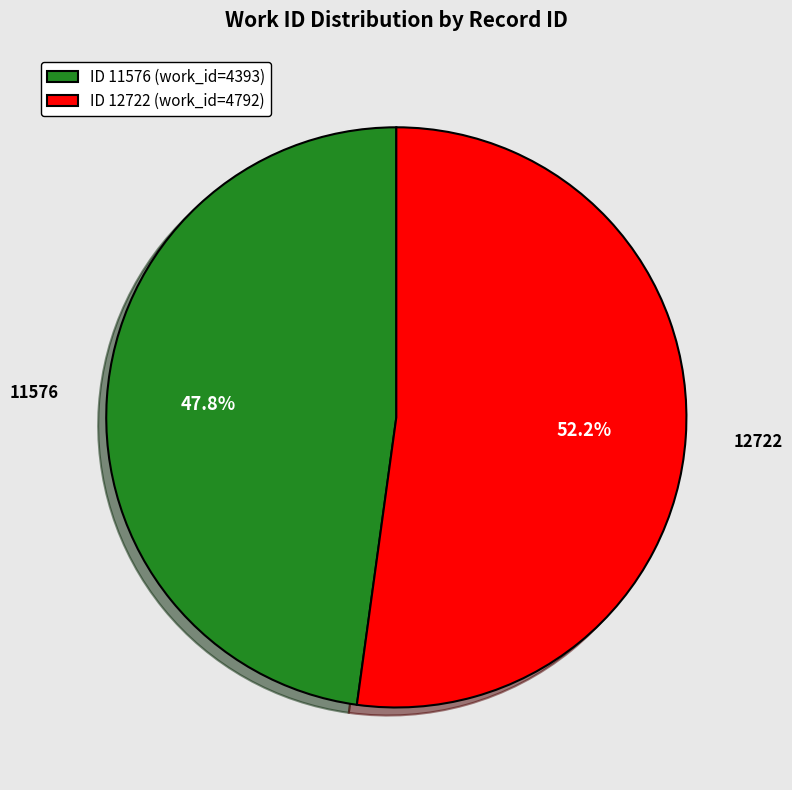

What percentage is NOT represented by 11576?

52.2%